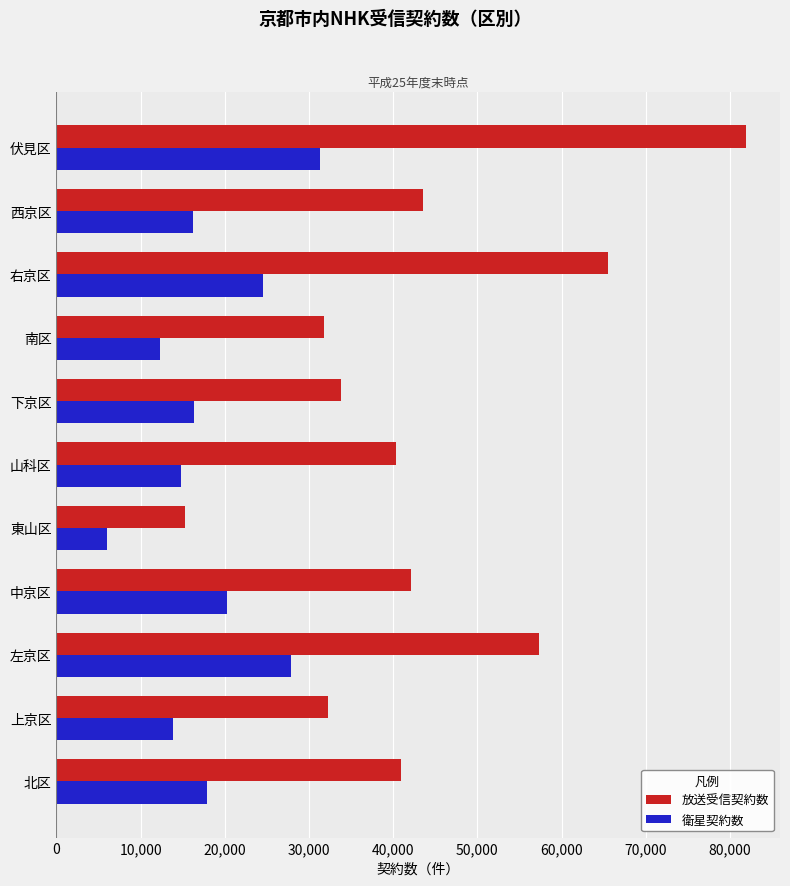

List the series in order of their overall mean, highest first.

放送受信契約数, 衛星契約数